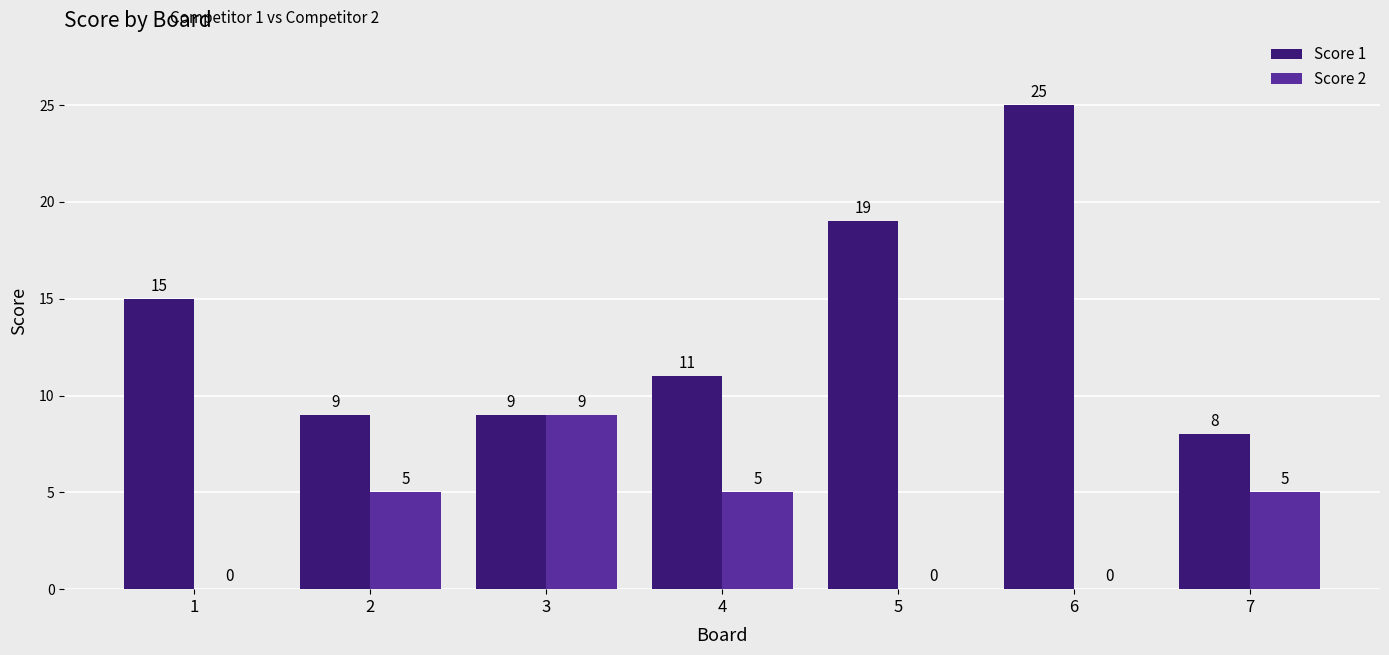

Which category has the highest value in the Score 1 series?

6